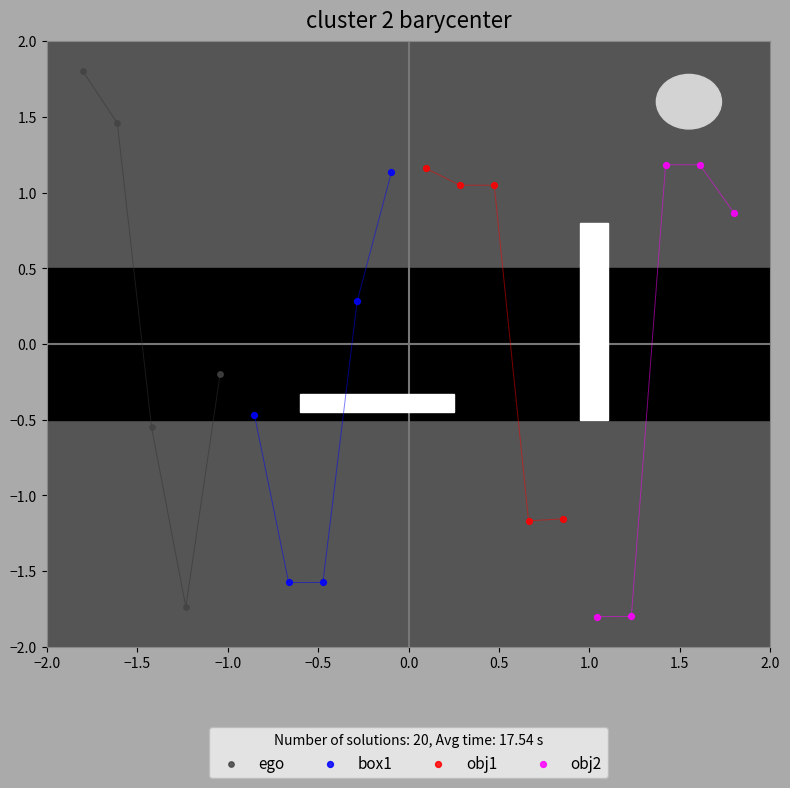

Which series reaches the maximum Y coordinate?

ego